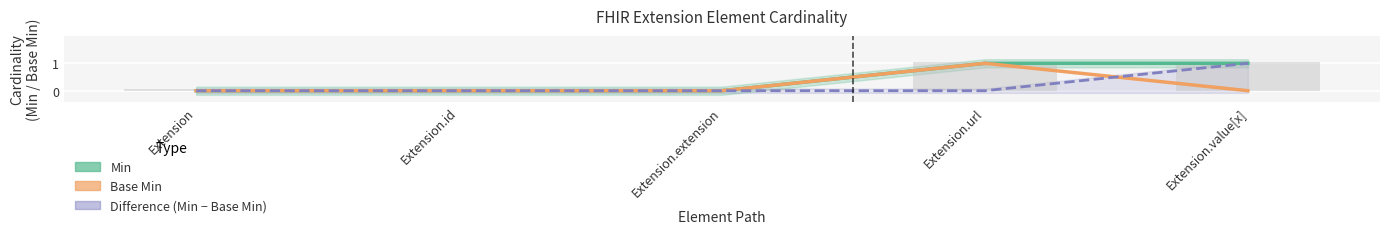

Which category has the lowest value in the Base Min series?

Extension